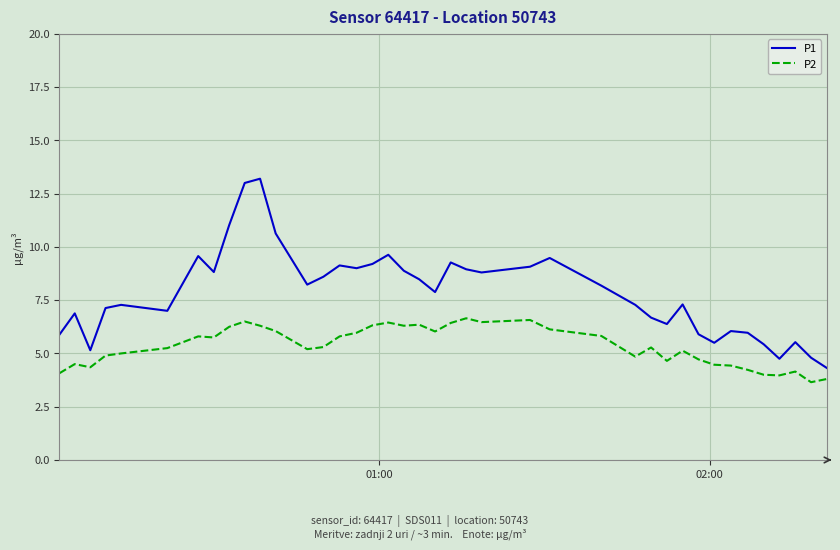

What is the highest value of the P1 series?

13.2